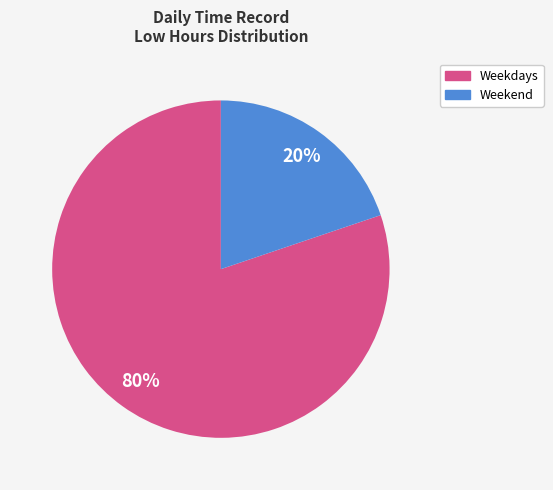

To the nearest percent, what is the difference between the largest and smallest slice percentages?

60%